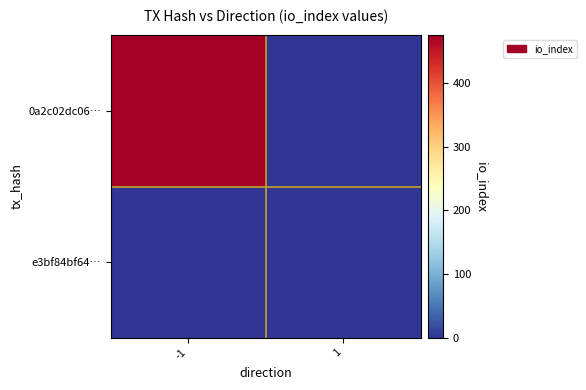

What is the greatest value displayed?

475